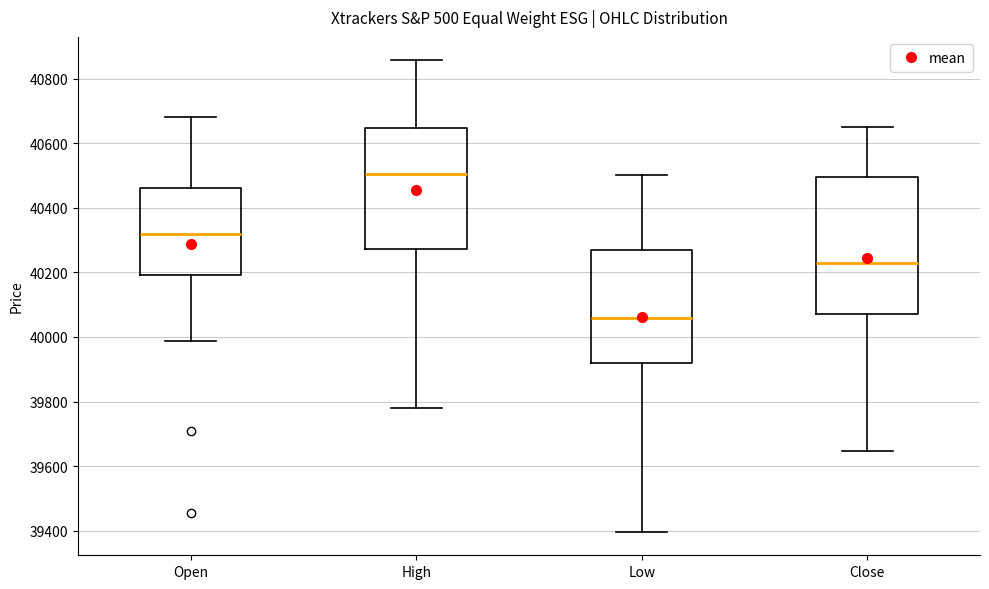

Which box's median line is the highest?

High